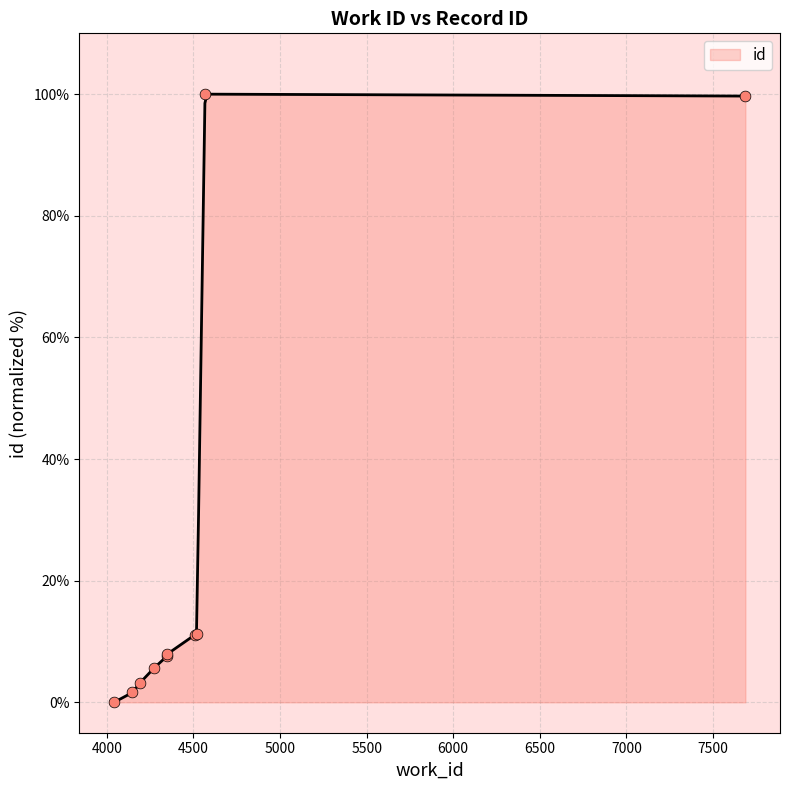

What is the ratio of the value at 7687 to the value at 4192?

31.2